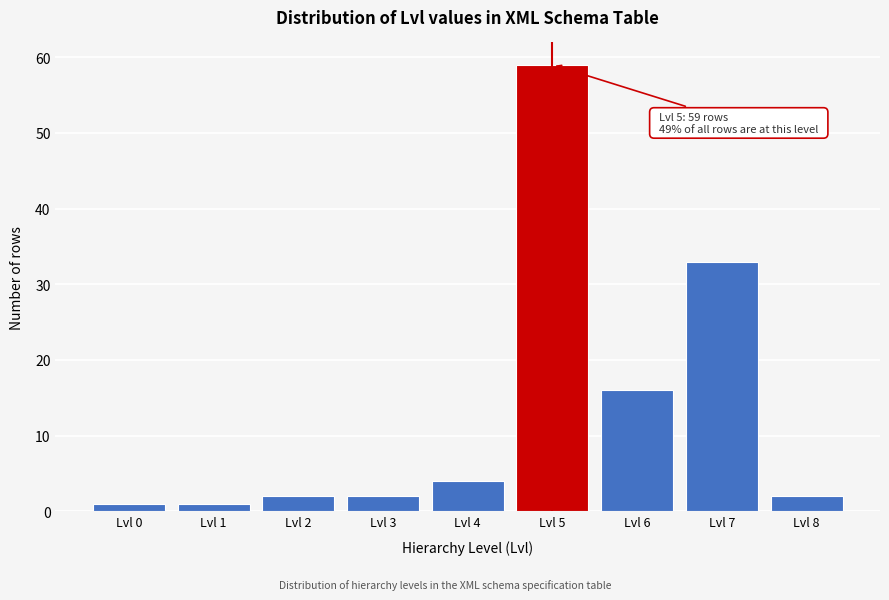

Reading left to right, what are all the values shown in this chart?

1	1	2	2	4	59	16	33	2